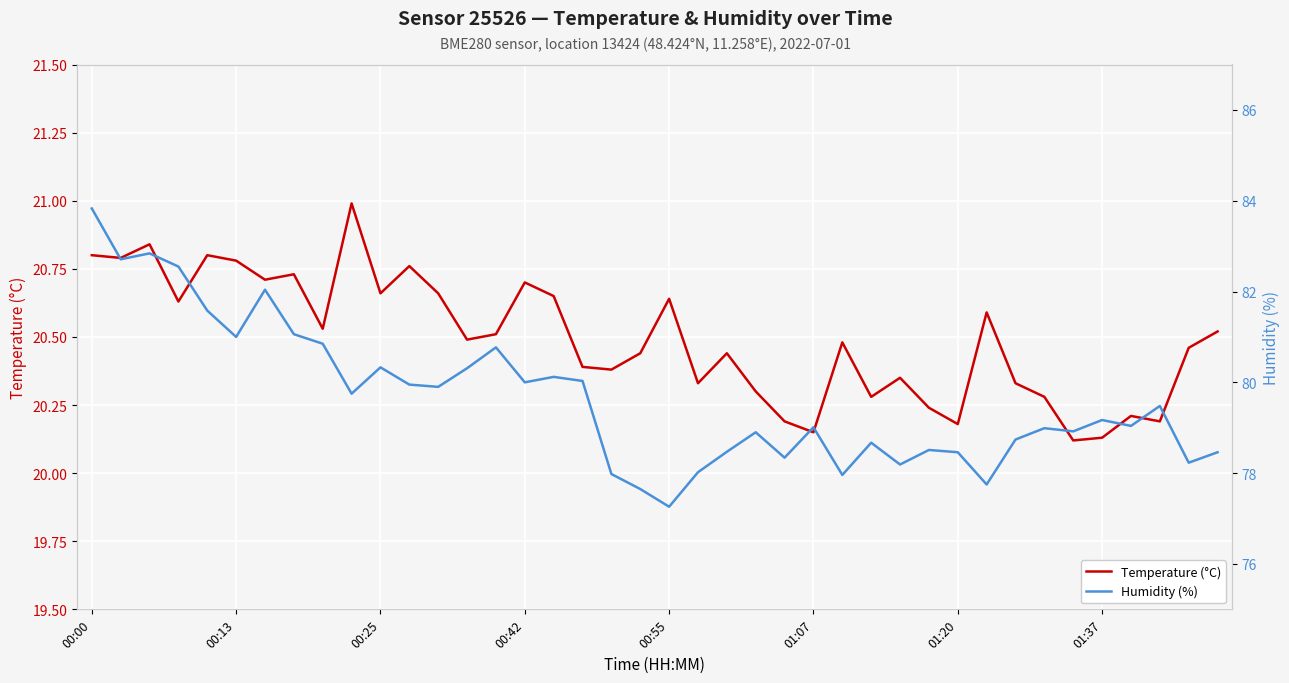

Which label corresponds to the largest value in the chart?

00:00